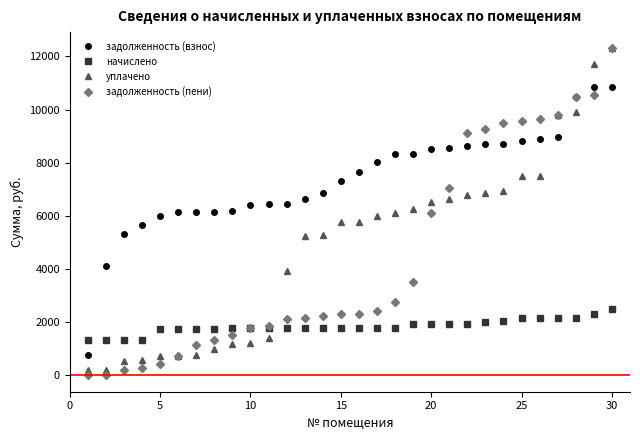

What is the value of the задолженность (пени) point at the 8th from the left?

1337.1